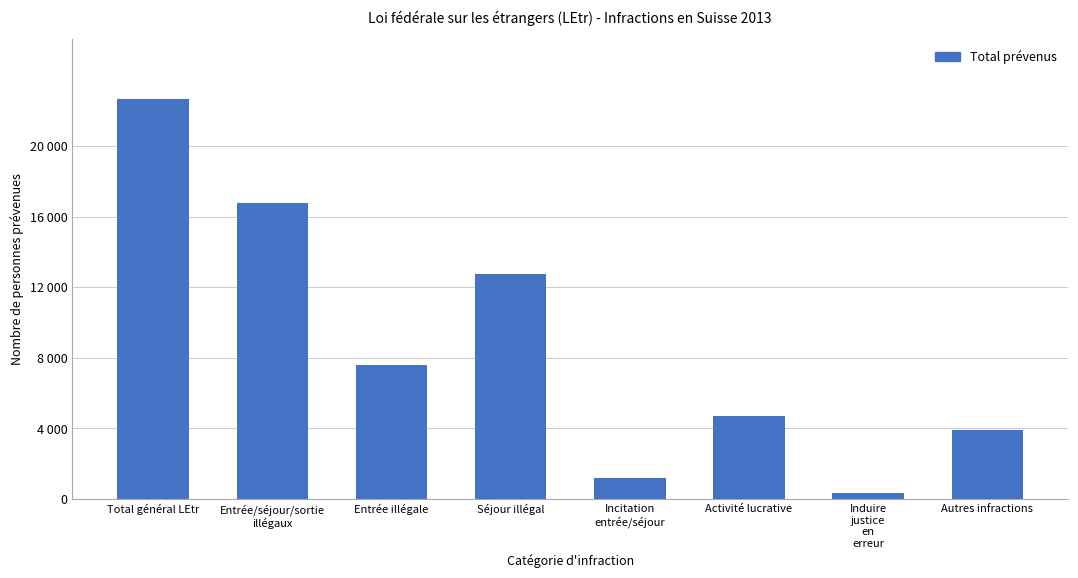

Does the chart contain any negative values?

No